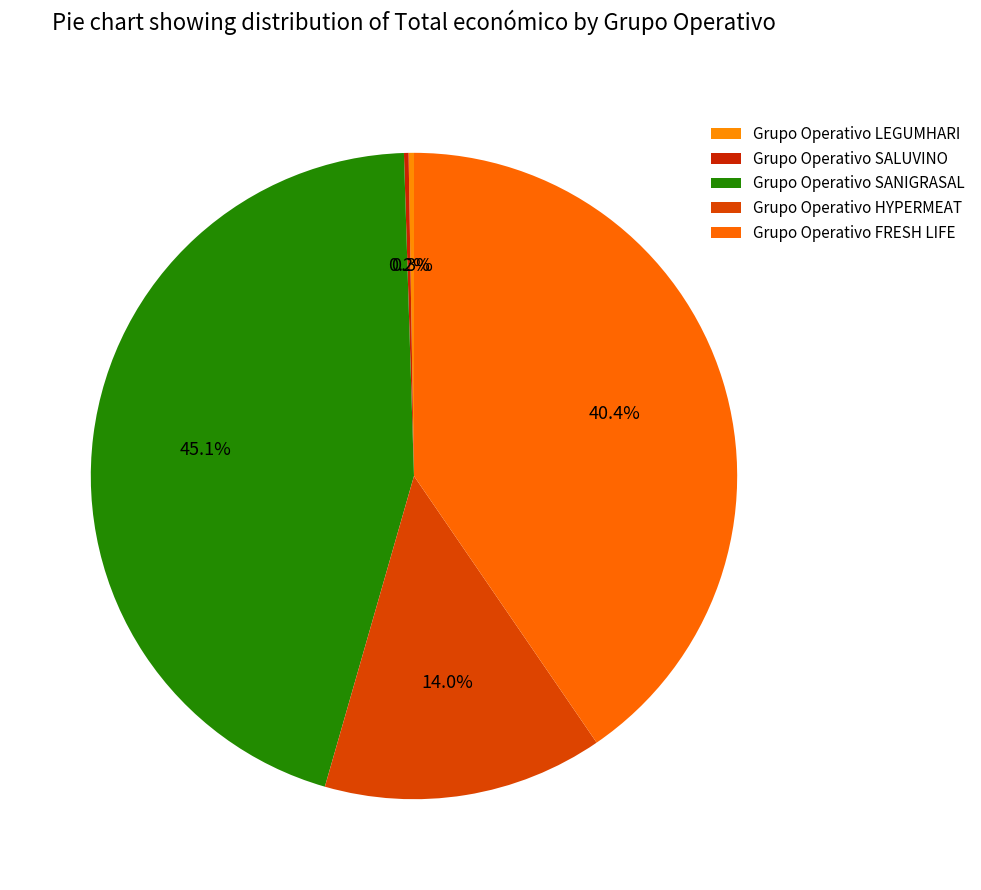

Is Grupo Operativo SALUVINO the majority of the pie?

No